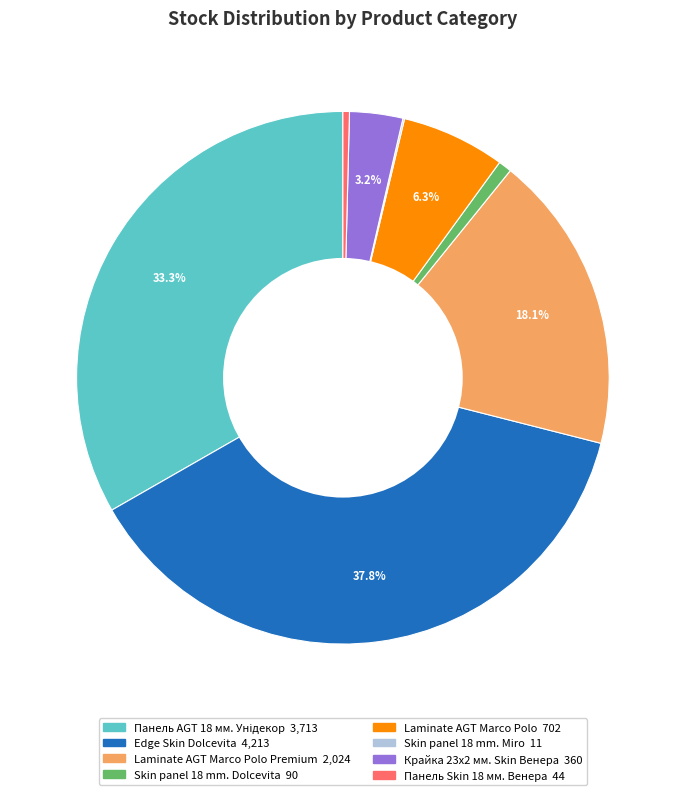

Is there any slice that represents more than half of the pie?

No